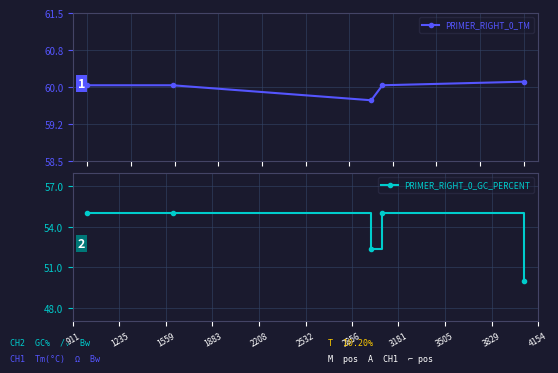

What is the value of the PRIMER_RIGHT_0_GC_PERCENT point at the 4th from the left?

55.0